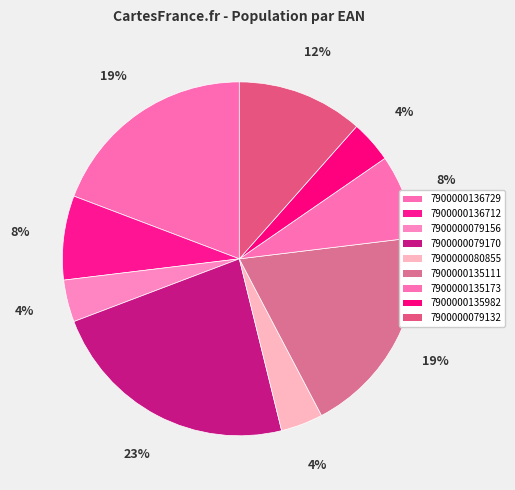

What is the largest slice in the pie chart?

7900000079170